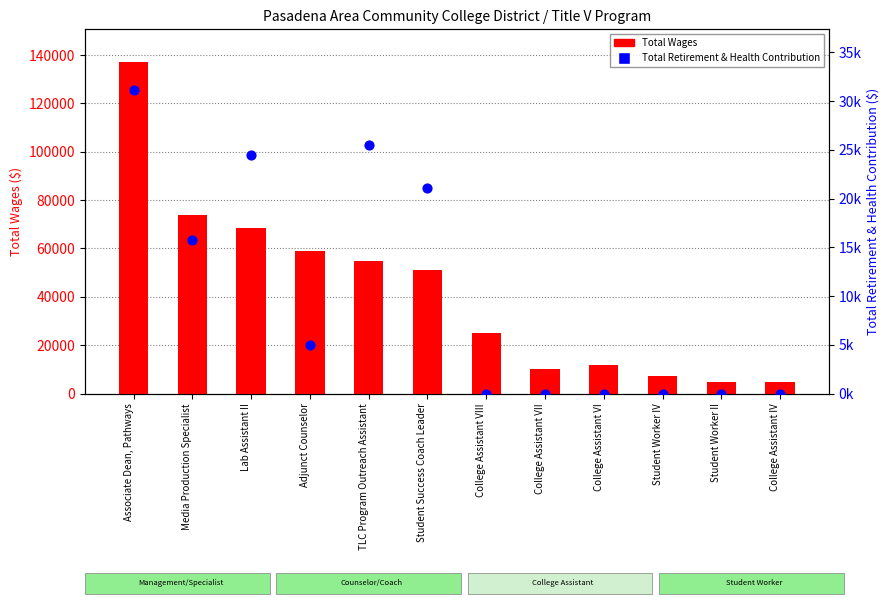

Which series has the widest spread of Y values?

Total Wages